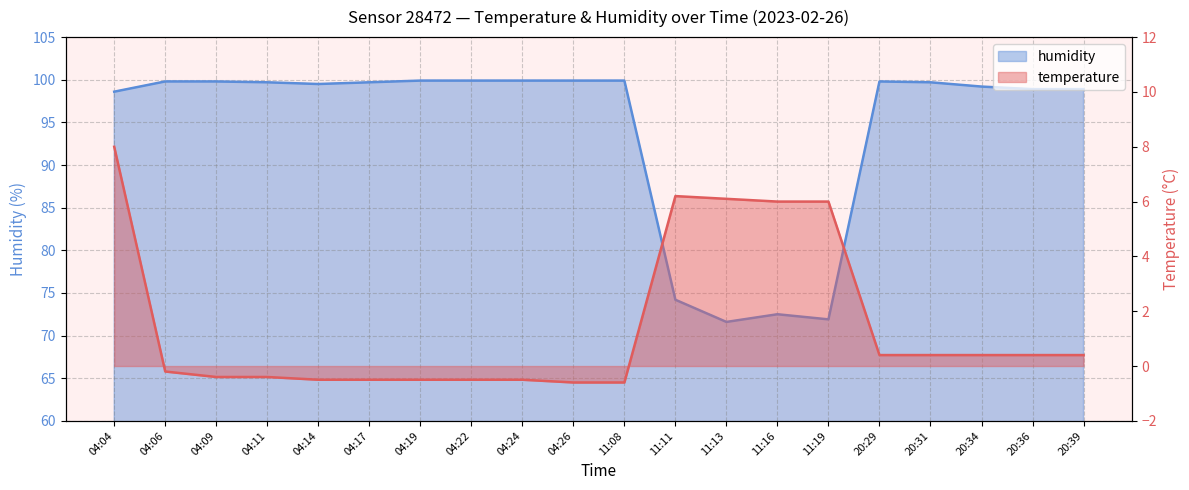

At which label does temperature first exceed 0?

04:04